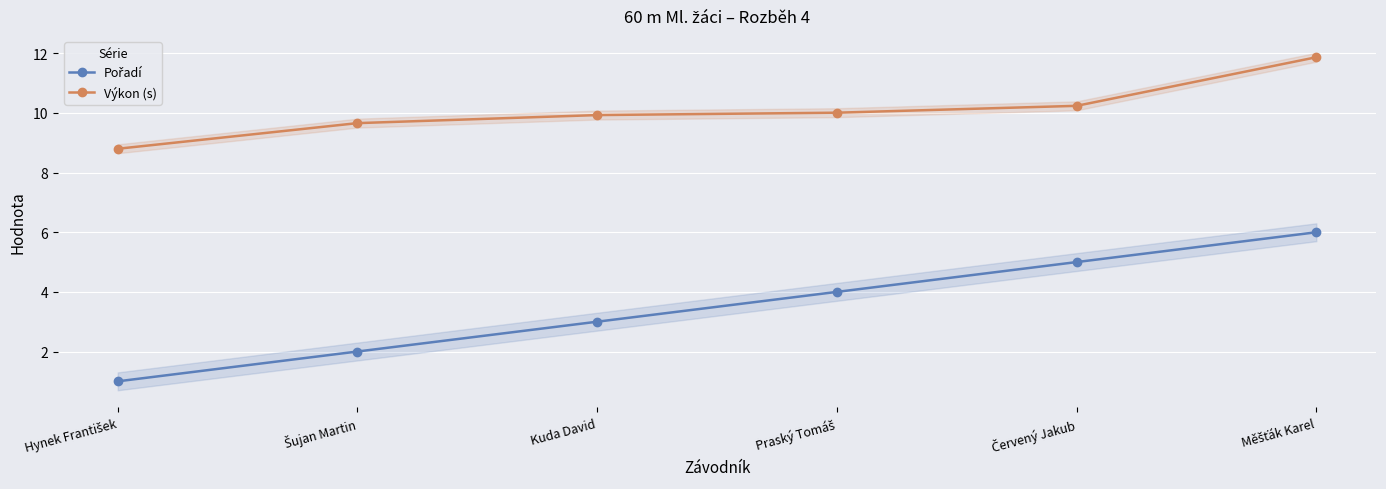

What is the difference between the maximum and minimum values in the Pořadí series?

5.0